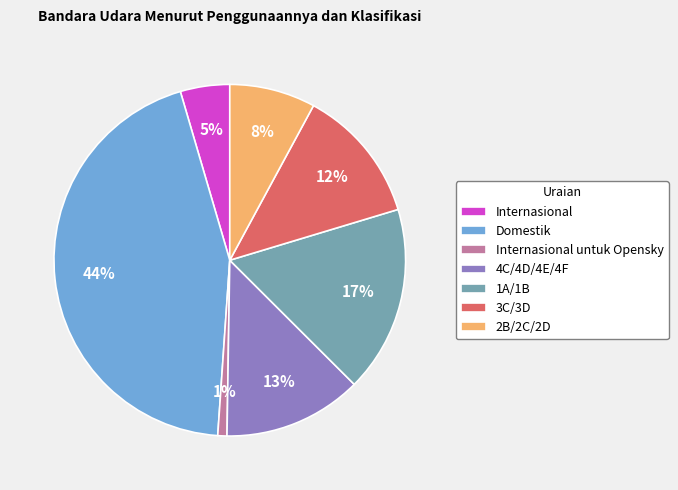

Count the number of slices in the pie.

7